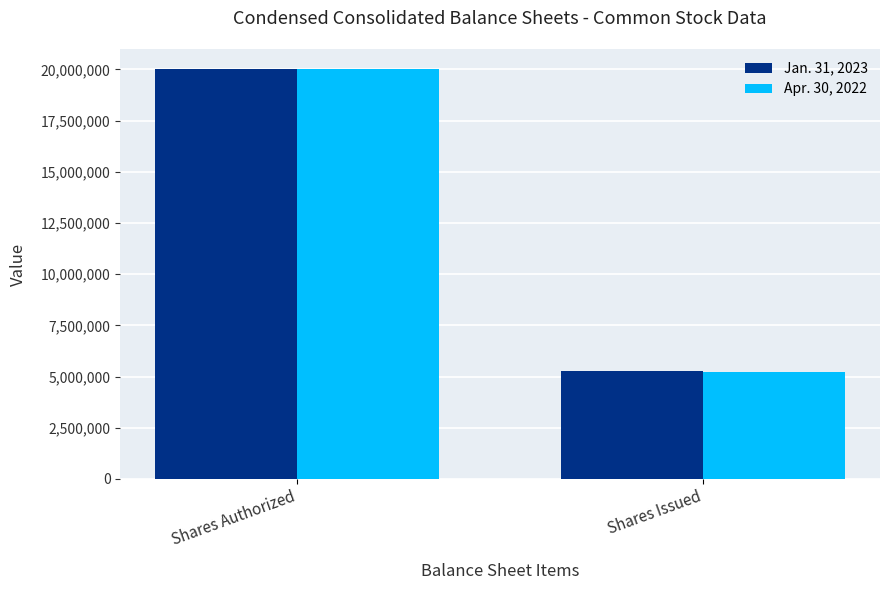

Where is Jan. 31, 2023 nearest to the value 12627454?

Shares Issued